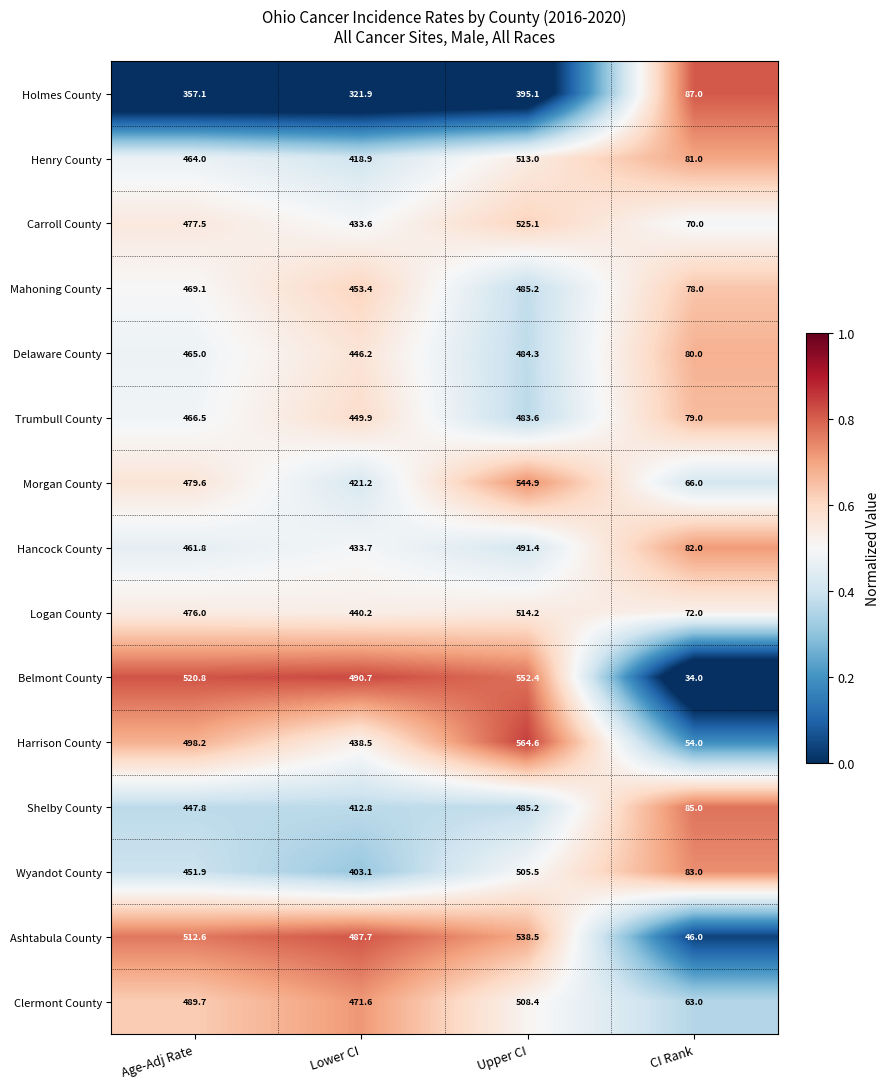

How many categories are shown in the chart?

4